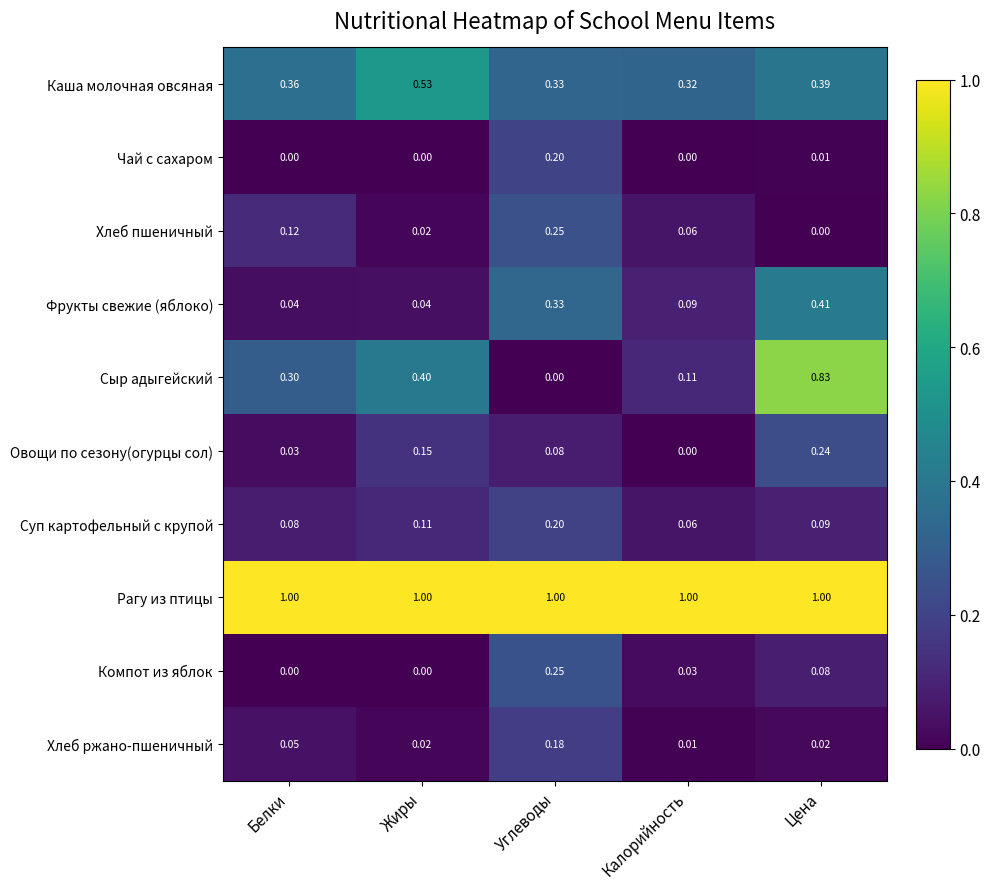

Which series changed the most between Белки and Цена?

Сыр адыгейский